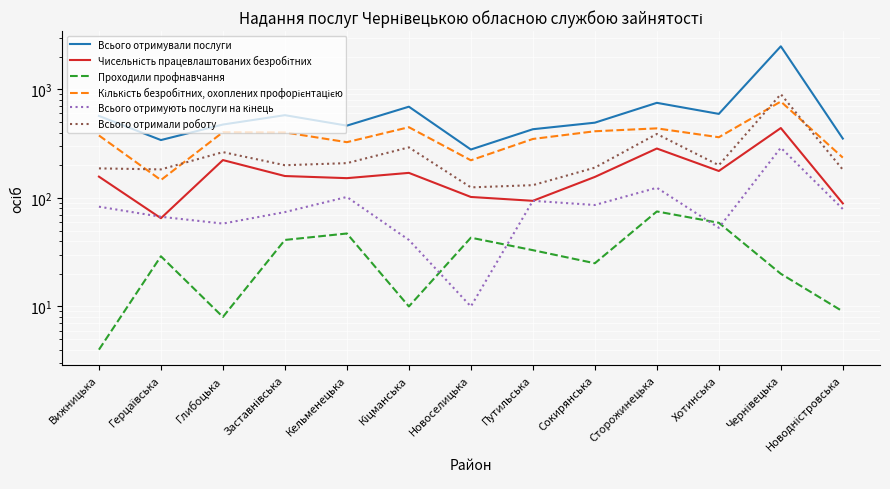

Which has a higher value, Заставнівська or Новодністровська?

Заставнівська